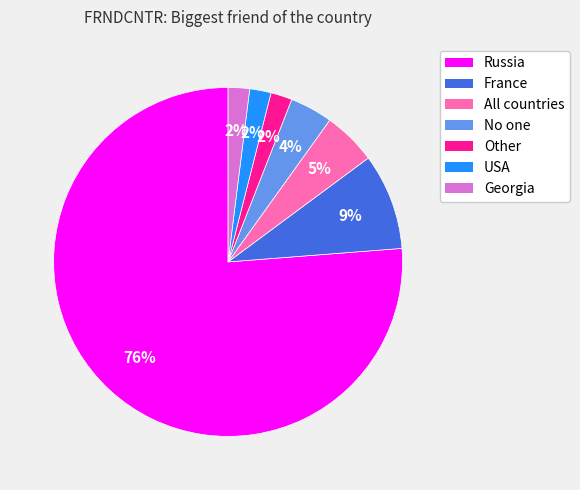

Is USA the majority of the pie?

No